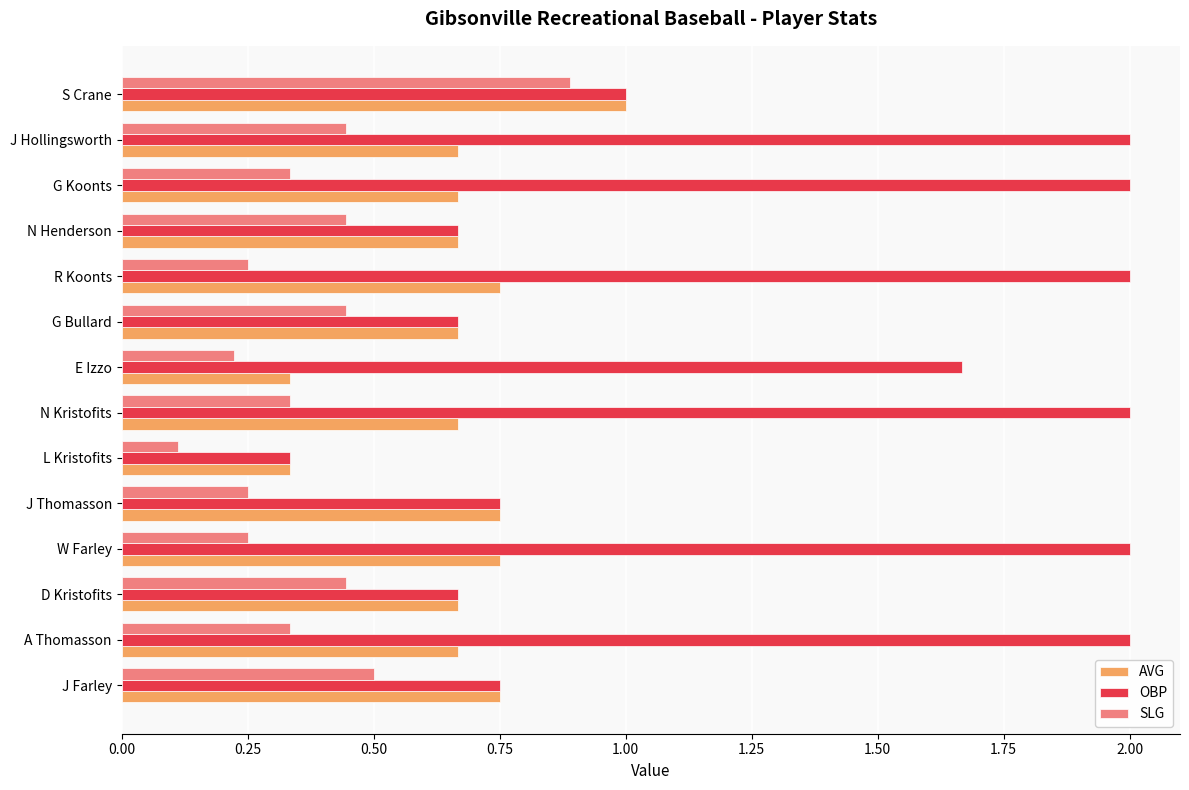

Is it true that AVG equals 0.4 at N Kristofits?

False